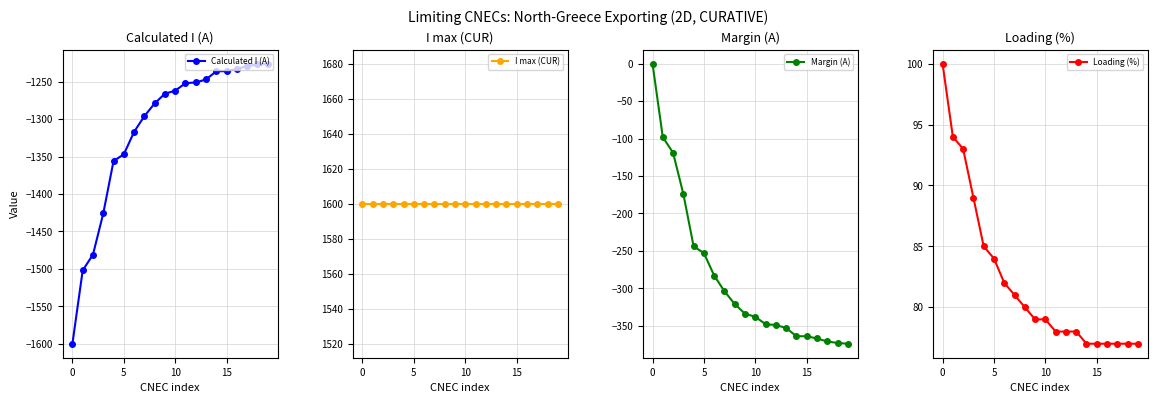

What is the maximum value shown in the chart?

1600